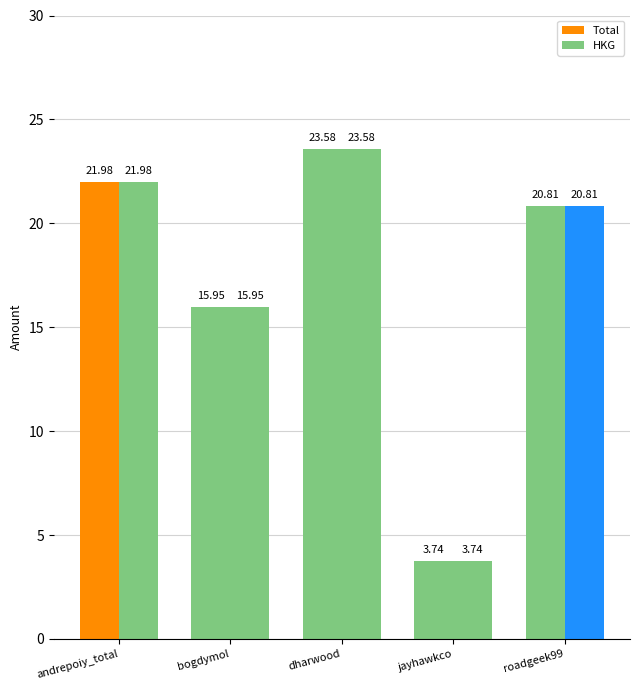

Does the chart contain any negative values?

No